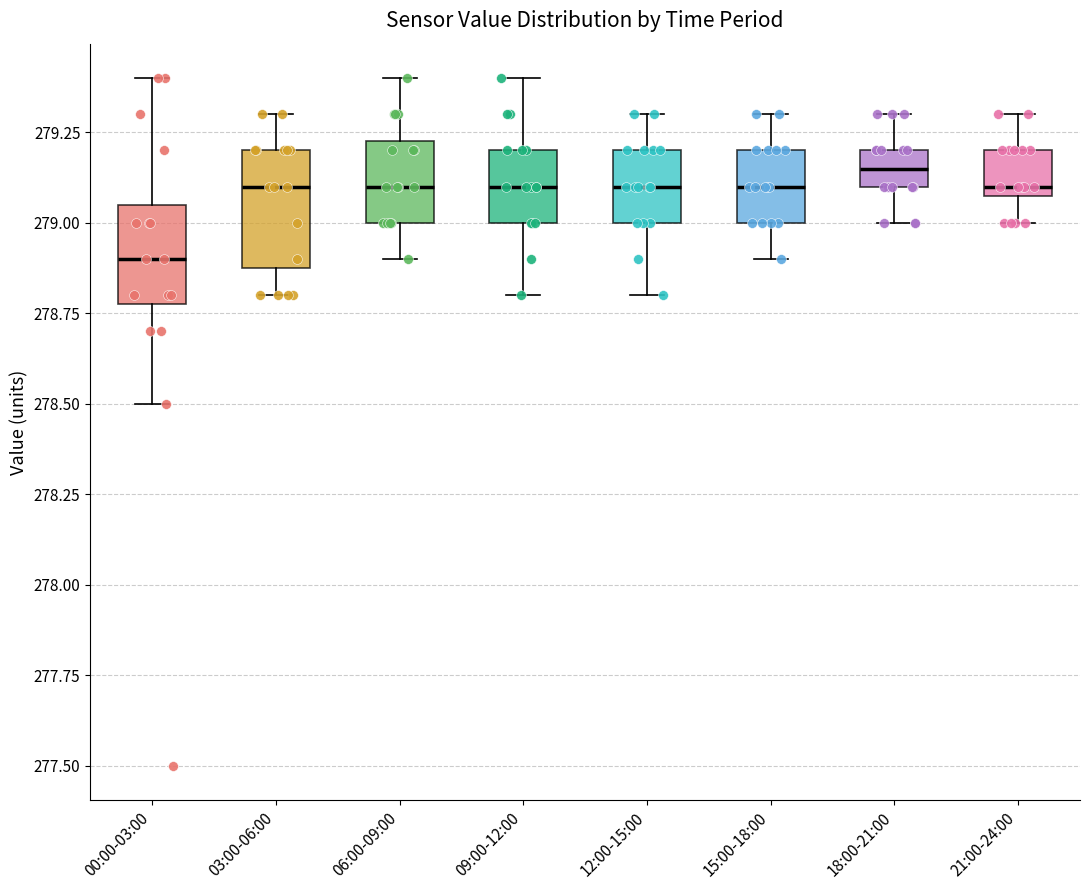

Reading left to right, transcribe this box plot: for each box, give where its median line is, the range the box spans, and where its two whiskers end, as read against the y-axis. The values are not printed on the chart, so give them approximately, as read against the axis.

00:00-03:00: median 278.90, box 278.80 to 279.05, whiskers 278.50 to 279.40
03:00-06:00: median 279.10, box 278.90 to 279.20, whiskers 278.80 to 279.30
06:00-09:00: median 279.10, box 279.00 to 279.25, whiskers 278.90 to 279.40
09:00-12:00: median 279.10, box 279.00 to 279.20, whiskers 278.80 to 279.40
12:00-15:00: median 279.10, box 279.00 to 279.20, whiskers 278.80 to 279.30
15:00-18:00: median 279.10, box 279.00 to 279.20, whiskers 278.90 to 279.30
18:00-21:00: median 279.15, box 279.10 to 279.20, whiskers 279.00 to 279.30
21:00-24:00: median 279.10 (just above the box's lower edge), box 279.10 to 279.20, whiskers 279.00 to 279.30